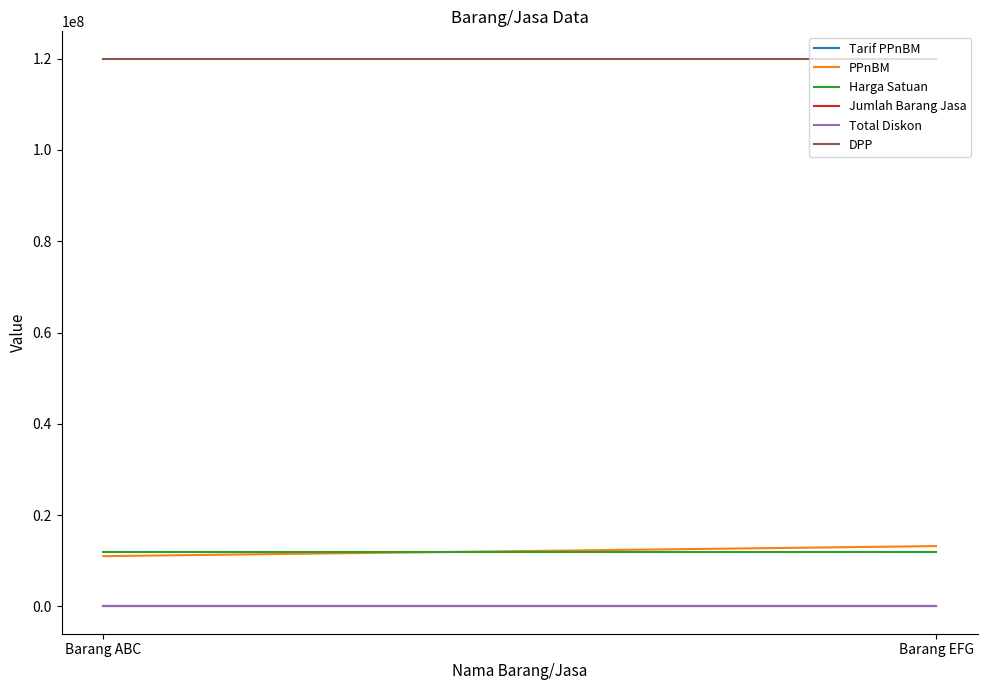

What is the label of the 1st point from the right?

Barang EFG